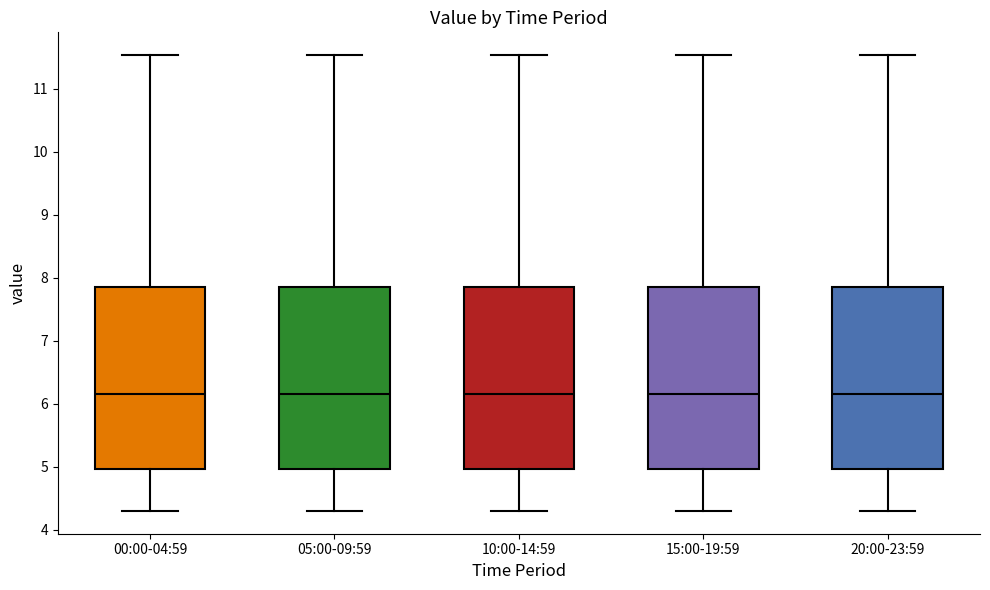

Reading left to right, read every box against the y-axis: the position of its median line, the range the box covers, and the ends of its whiskers. The values are not printed on the chart, so give them approximately, as read against the axis.

00:00-04:59: median 6.2, box 5.0 to 7.8, whiskers 4.3 to 11.5
05:00-09:59: median 6.2, box 5.0 to 7.8, whiskers 4.3 to 11.5
10:00-14:59: median 6.2, box 5.0 to 7.8, whiskers 4.3 to 11.5
15:00-19:59: median 6.2, box 5.0 to 7.8, whiskers 4.3 to 11.5
20:00-23:59: median 6.2, box 5.0 to 7.8, whiskers 4.3 to 11.5